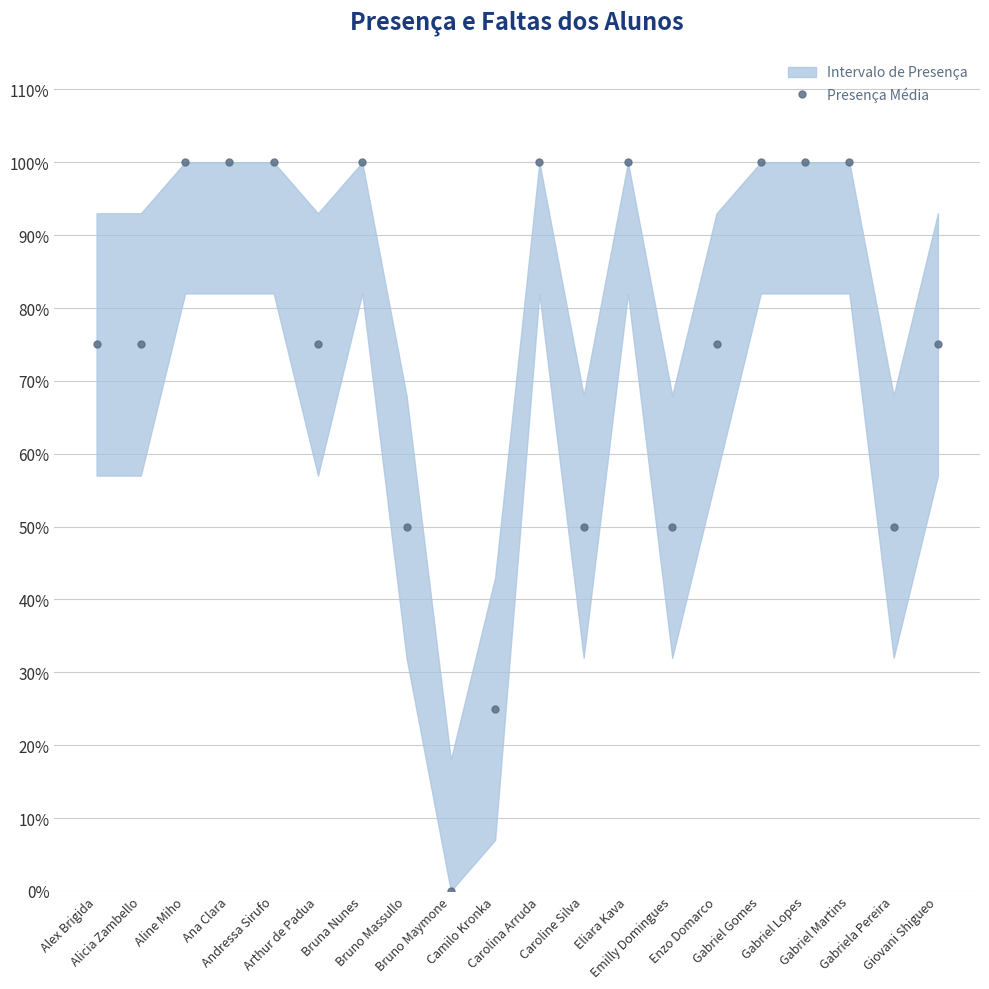

True or false: the data has more than 0 interior local peaks.

True